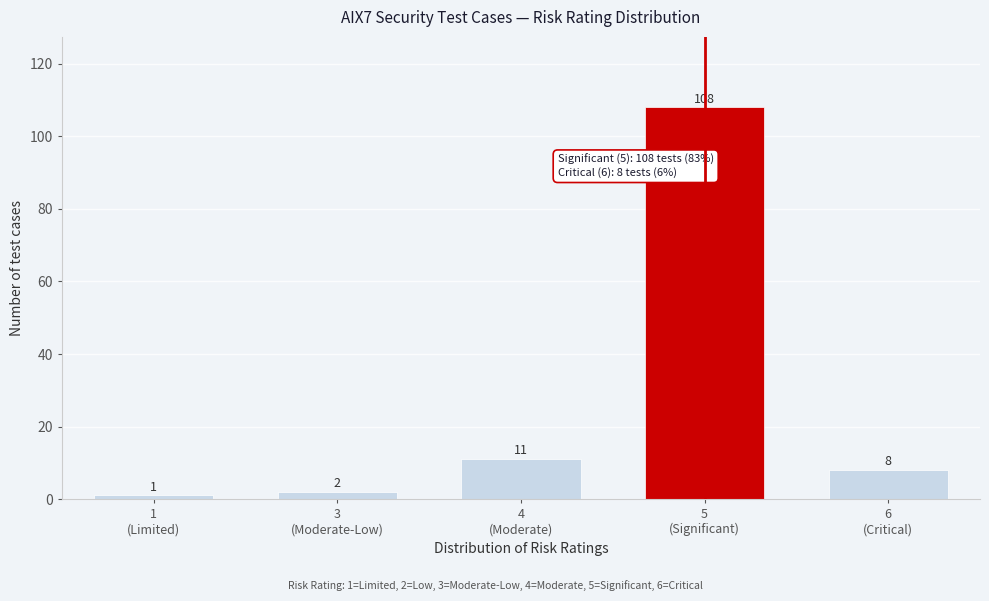

Reading right to left, what are all the values shown in this chart?

8	108	11	2	1